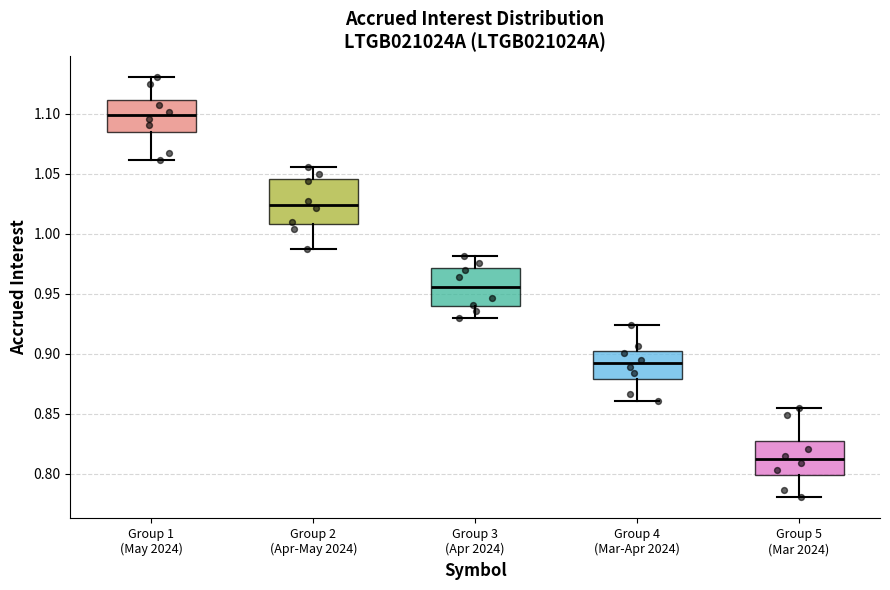

Where is the lower edge of the box for Group 1 (May 2024) on the y-axis? The values are not printed on the chart, so give them approximately, as read against the axis.

1.085